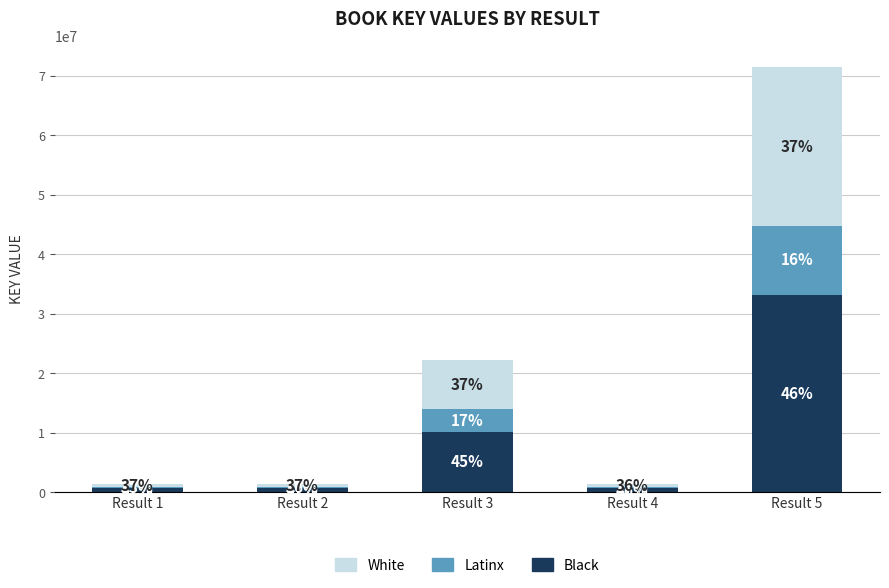

True or false: Black has a value of 226985.5 at Result 4.

False